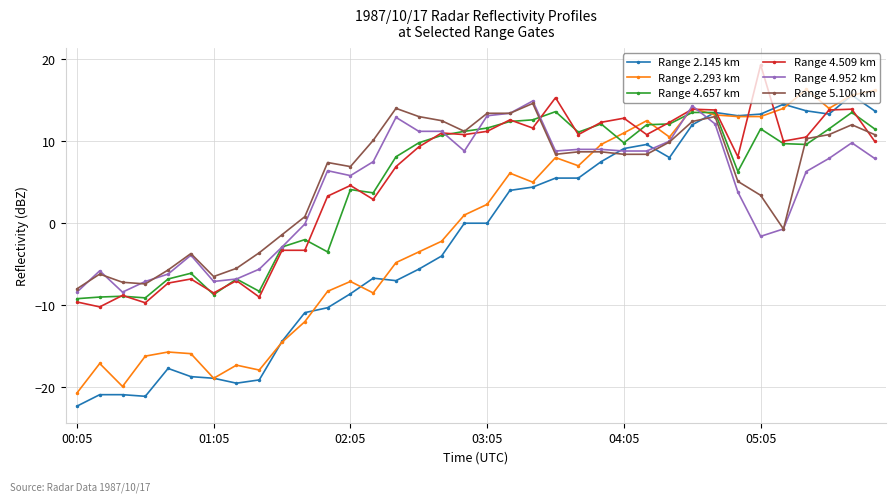

What is the maximum value for Range 2.145 km?

15.6